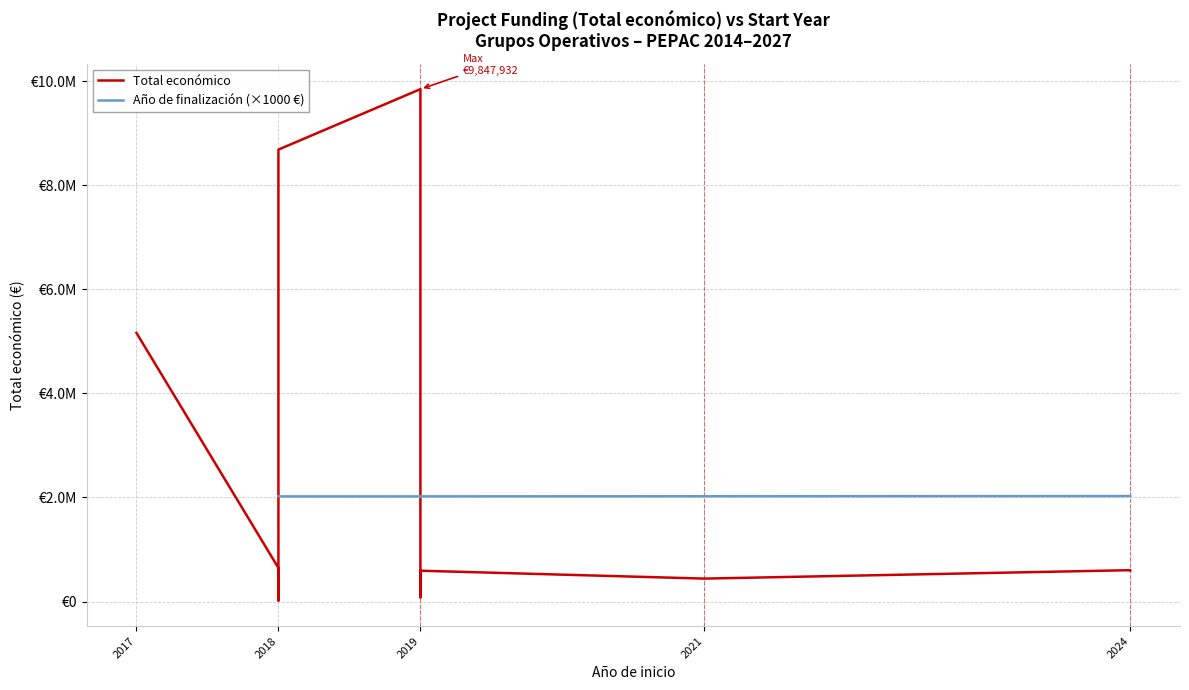

Which series has the widest spread of values?

Total económico